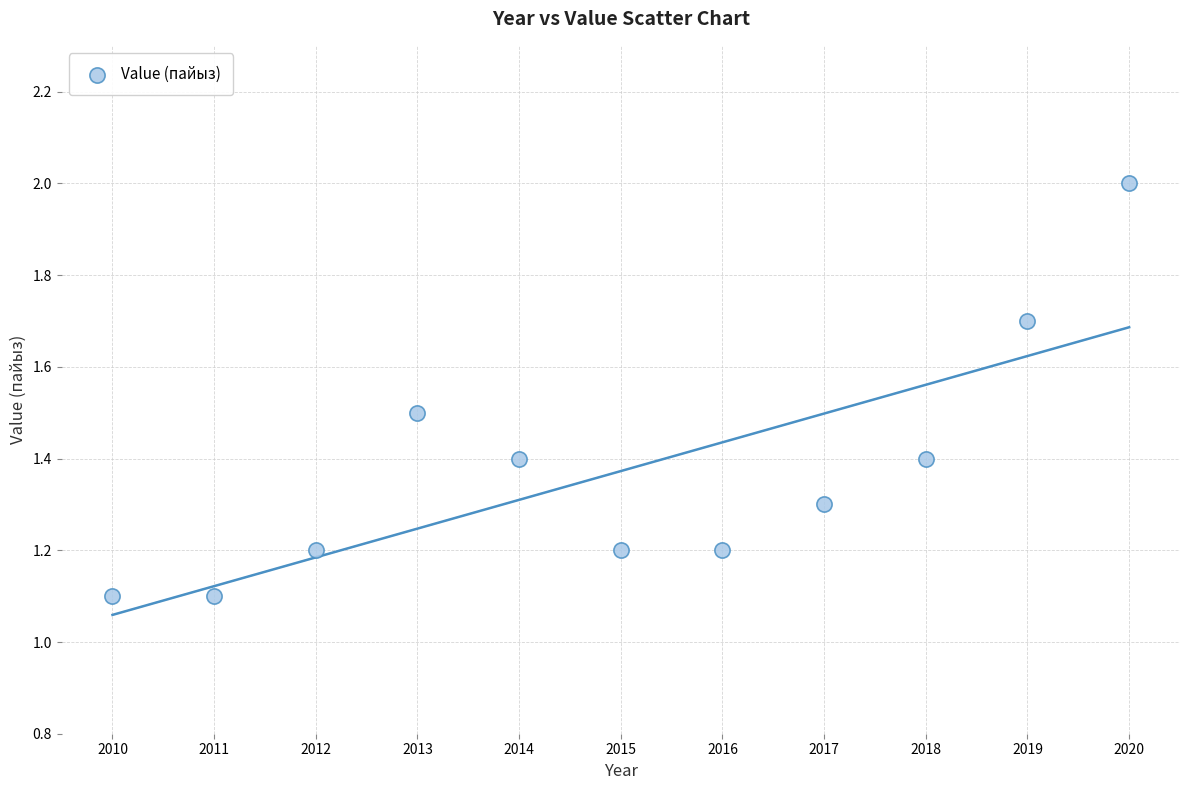

What is the range of Y values (max minus min)?

0.9